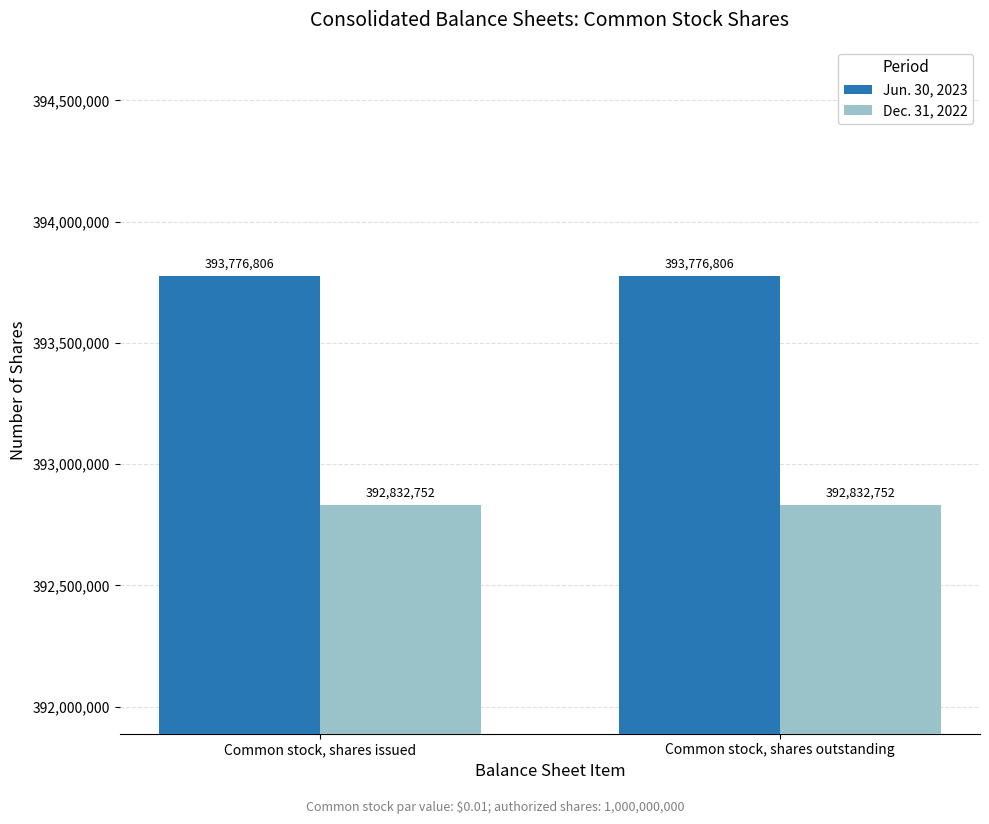

What are all the series names shown in the legend?

Jun. 30, 2023, Dec. 31, 2022